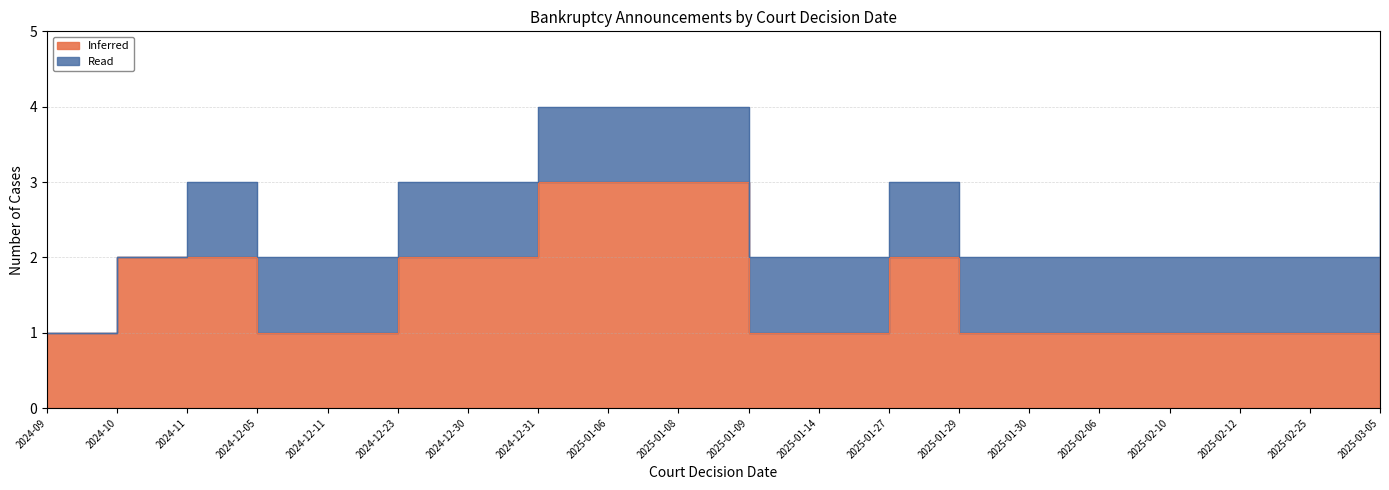

What is the change in value from 2024-09 to 2024-12-31?

+2